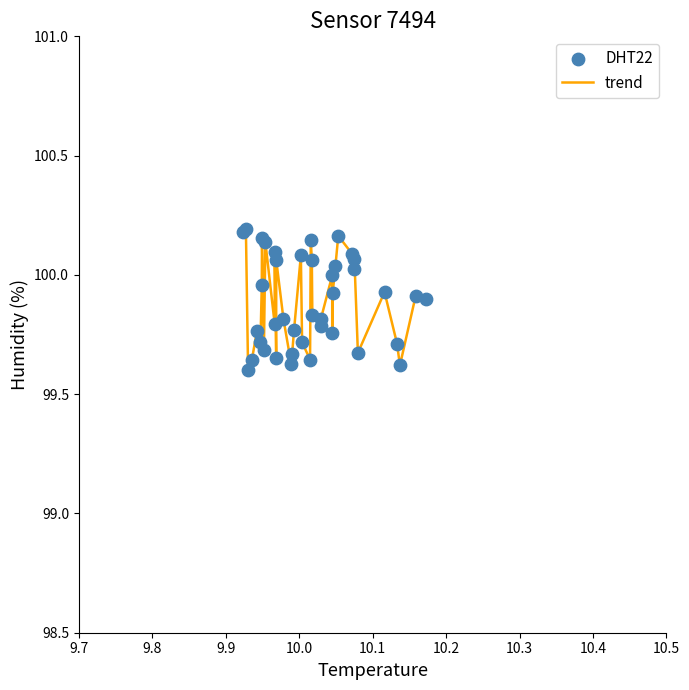

What is the difference between the maximum and minimum values?

0.6